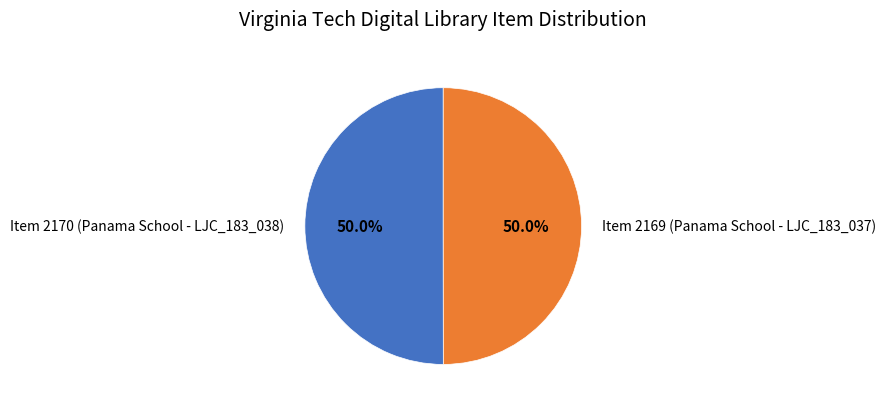

How many slices are in this pie chart?

2